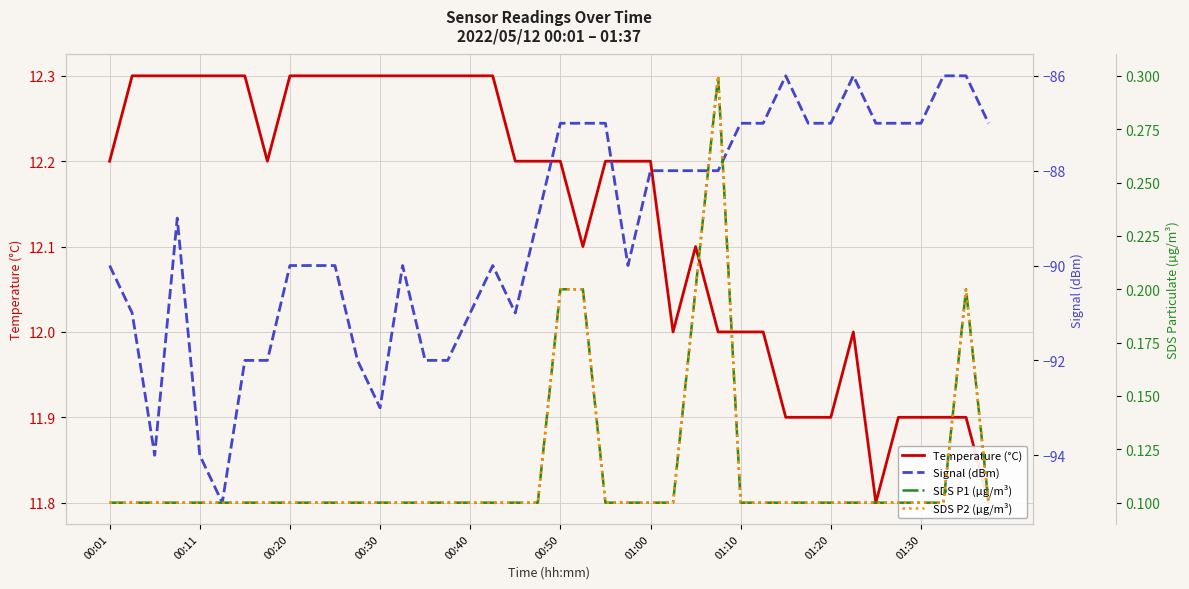

At which category is the sum across all series the highest?

38